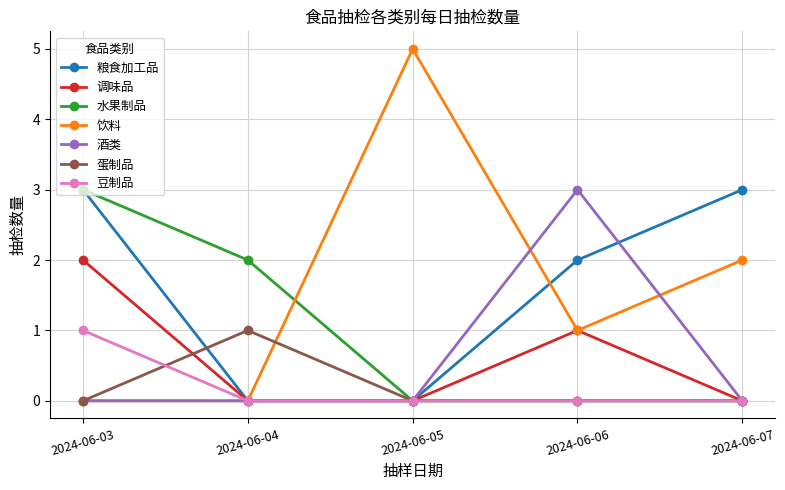

At which category is the sum across all series the highest?

2024-06-03